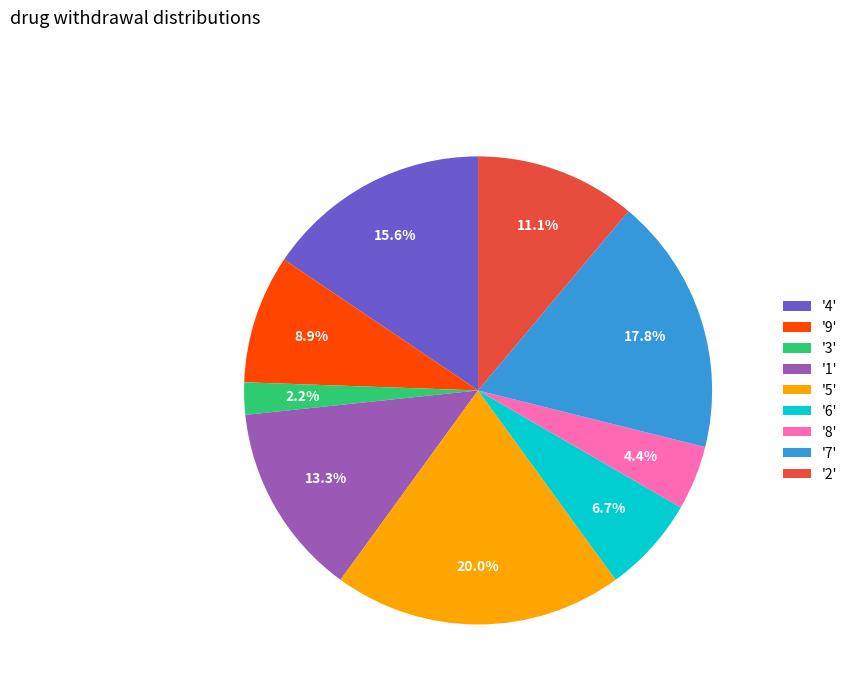

Does any single category account for the majority?

No